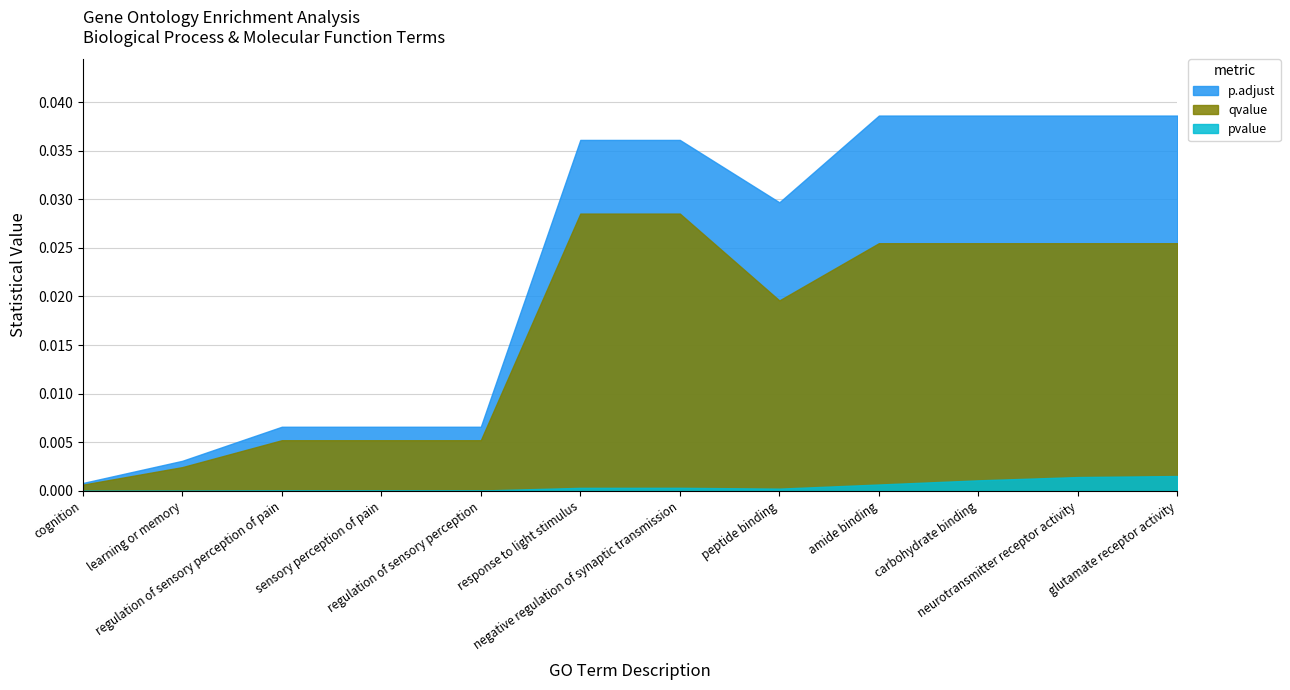

Does the chart display data point markers on the line(s)?

No